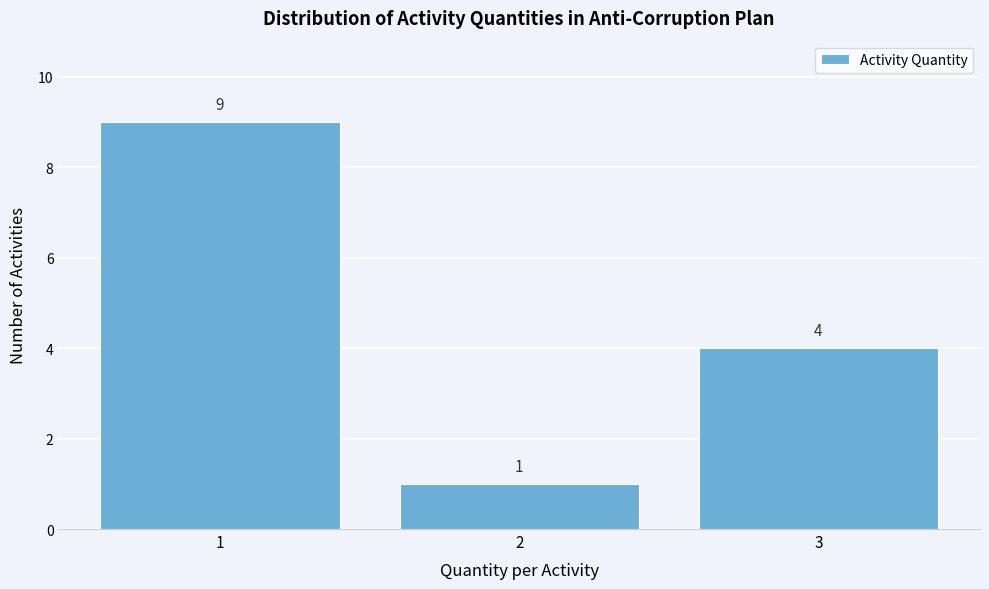

Which range on the x-axis has the tallest bar?

0.5 to 1.5